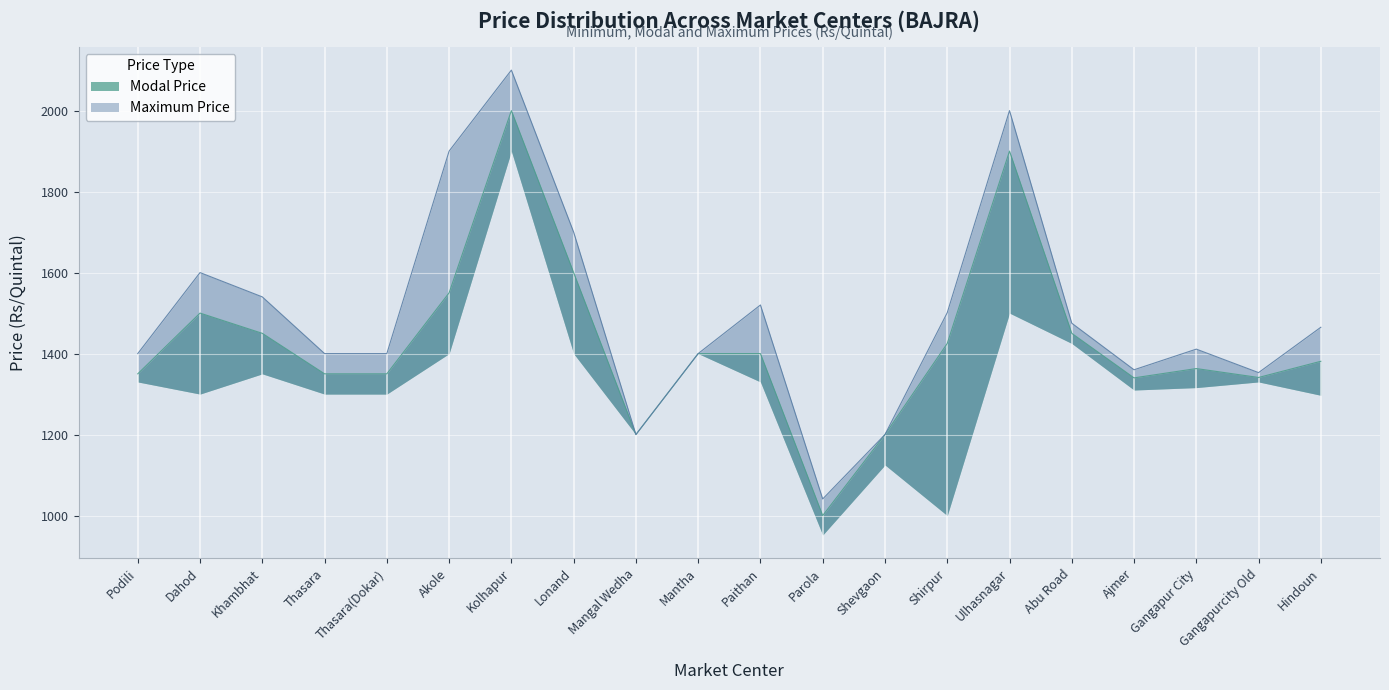

What is the difference between the maximum and minimum values in the Modal Price series?

1000